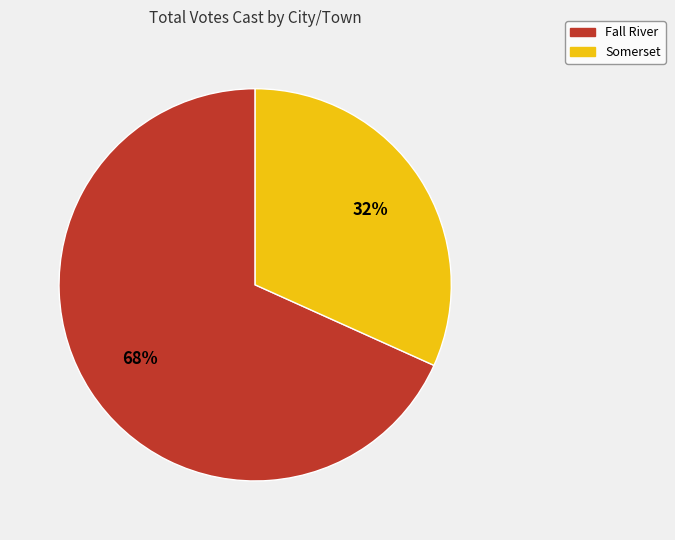

Combined, do Somerset and Fall River account for over 50%?

Yes